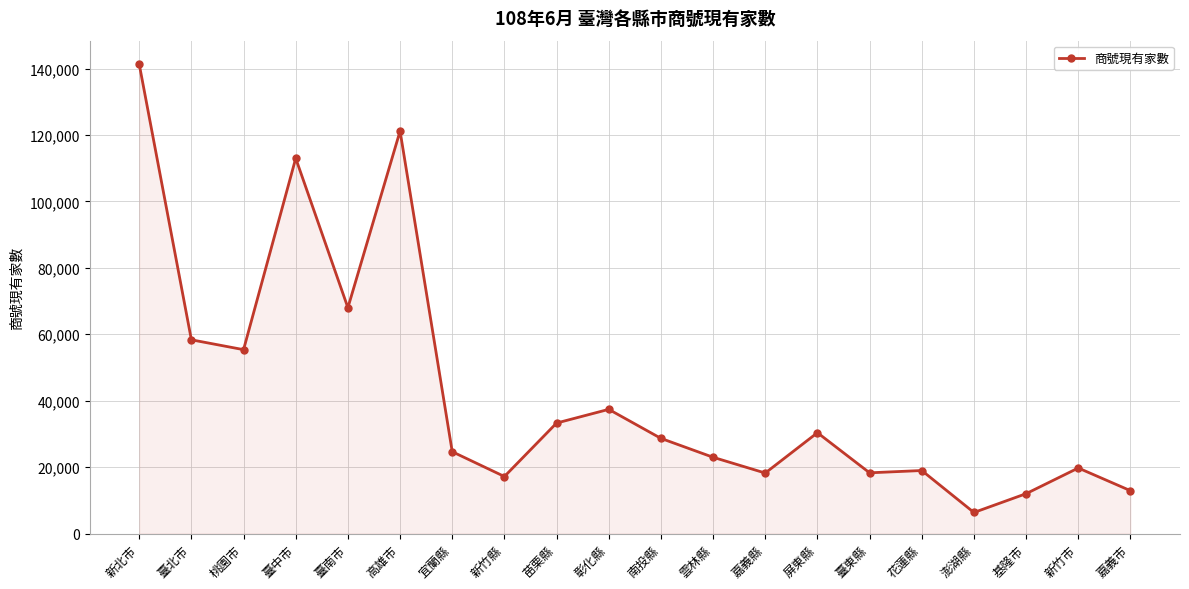

The value at 苗栗縣 is 33278. True or false?

True